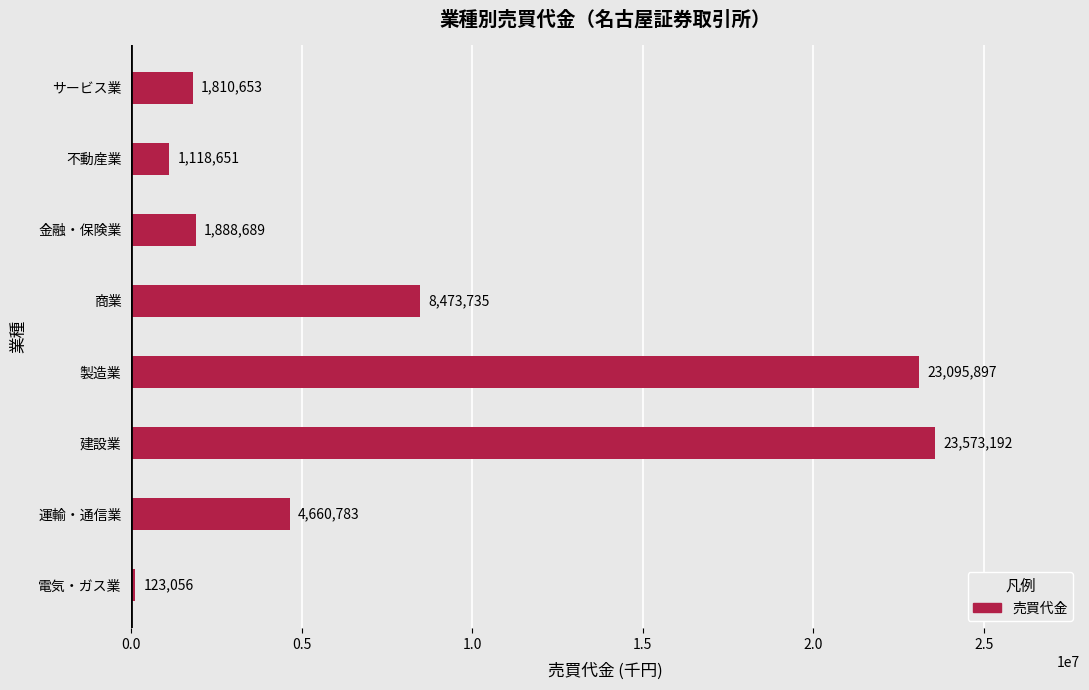

List the labels in order of value, smallest first.

電気・ガス業, 不動産業, サービス業, 金融・保険業, 運輸・通信業, 商業, 製造業, 建設業